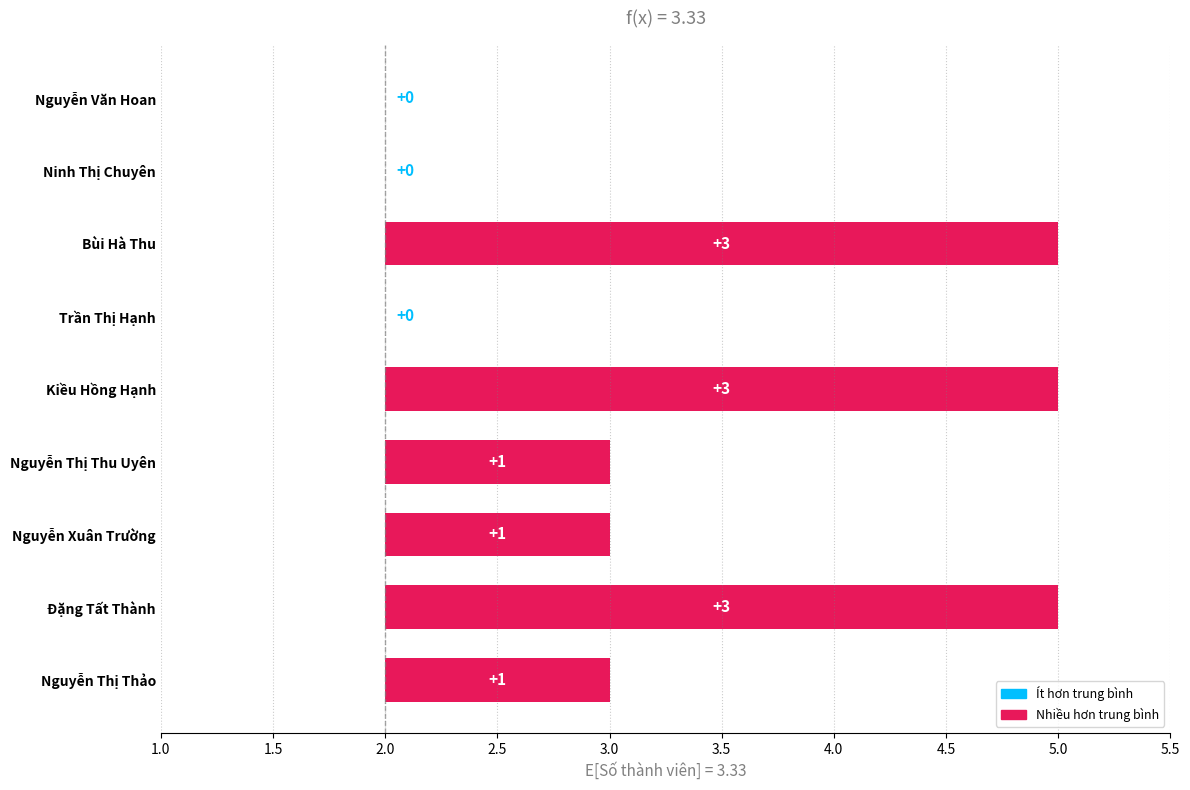

What is the maximum value shown in the chart?

3